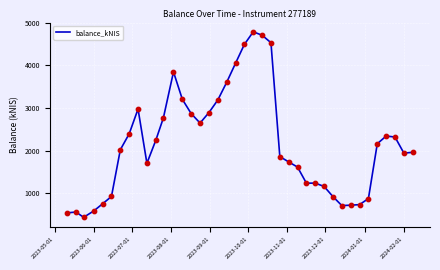

What is the minimum value shown in the chart?

434.1